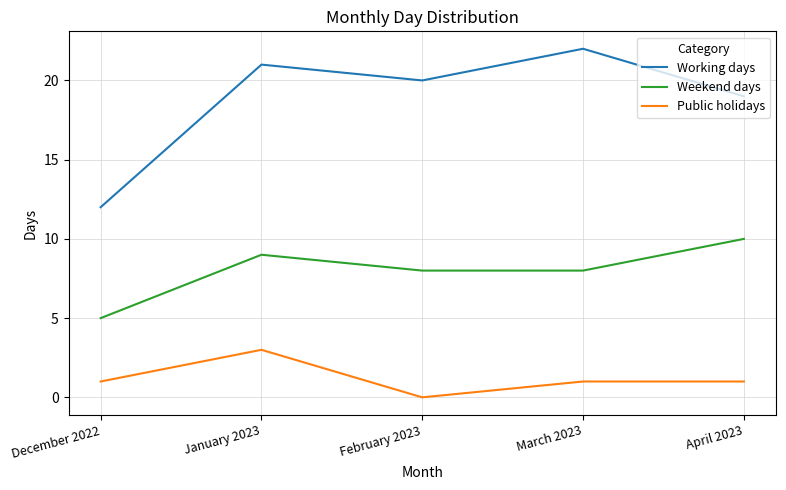

What is the difference between the maximum and minimum values in the Working days series?

10